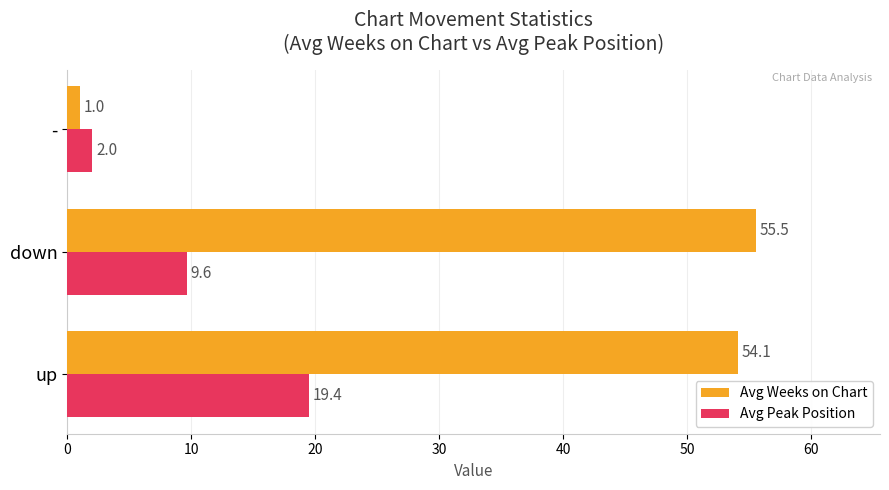

What value does the Avg Weeks on Chart series have at up?

54.1